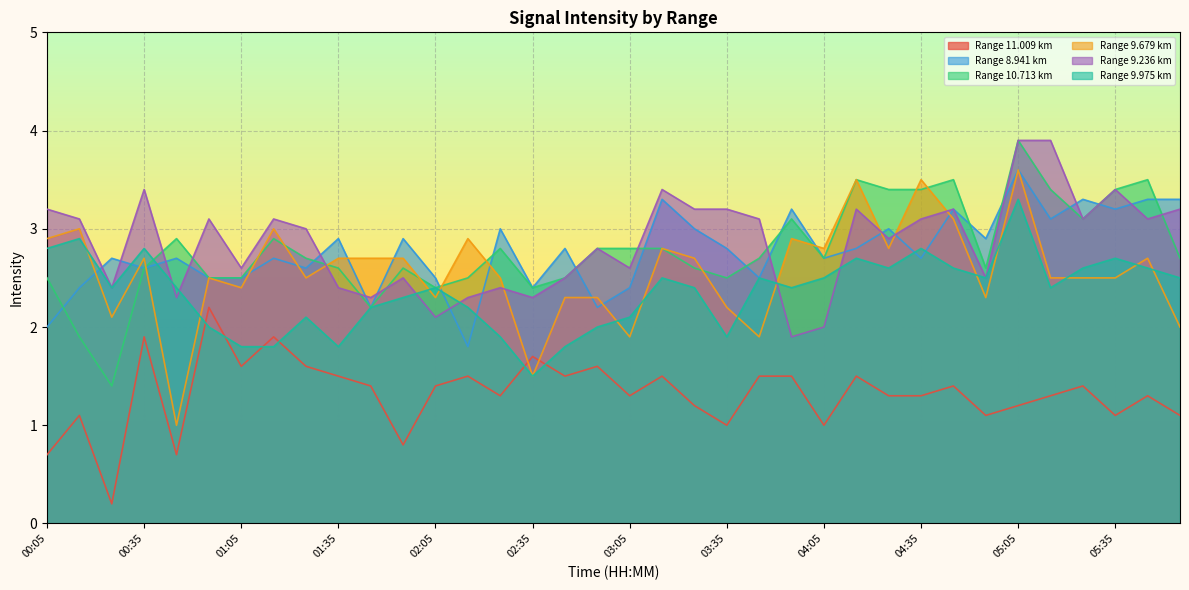

At which category does 11.009 reach its first local peak?

00:15